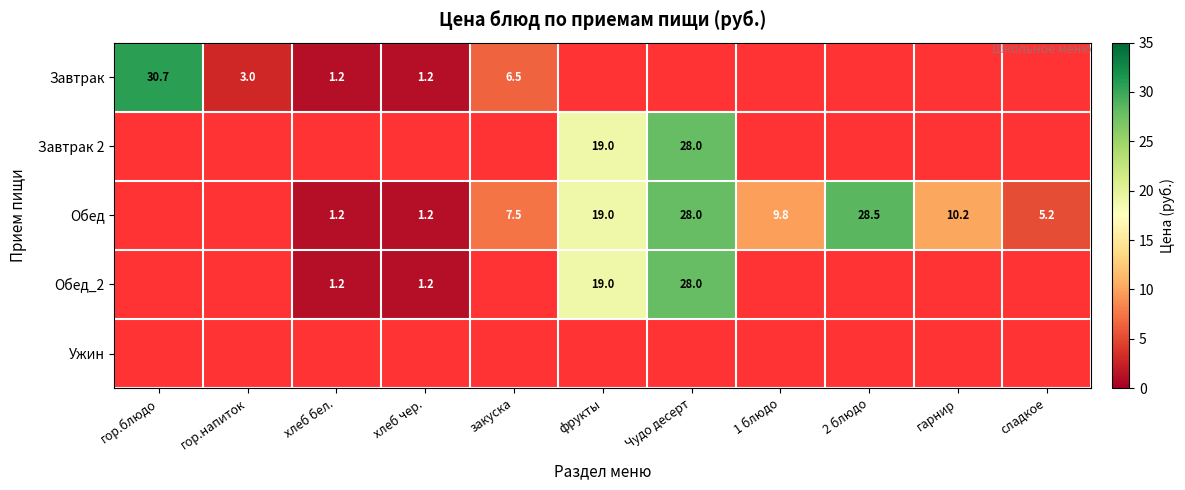

The value of Обед at Чудо десерт is 11.0. True or false?

False